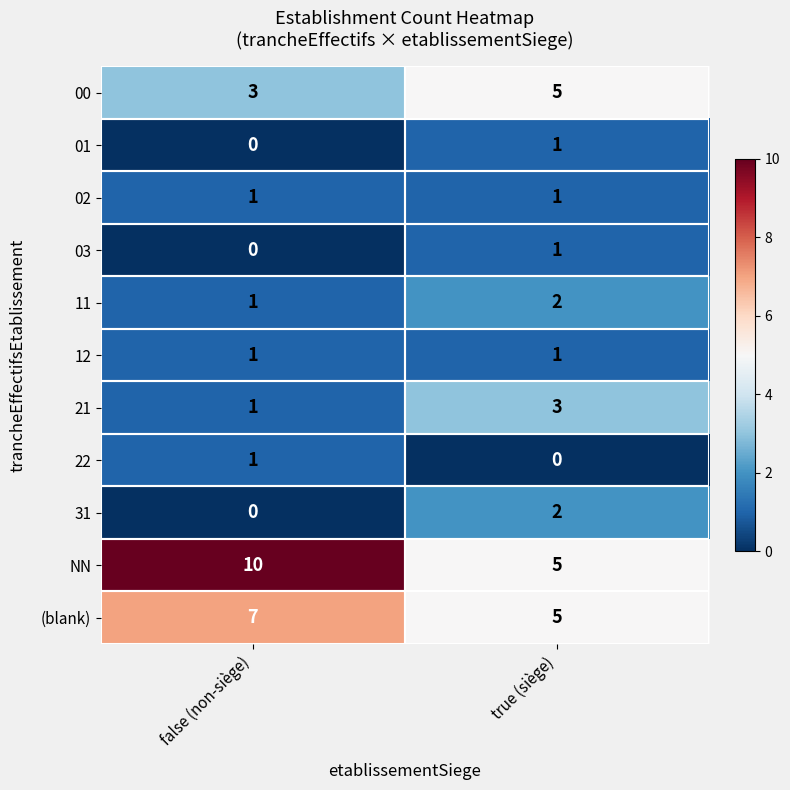

The value of 31 at true (siège) is 2. True or false?

True